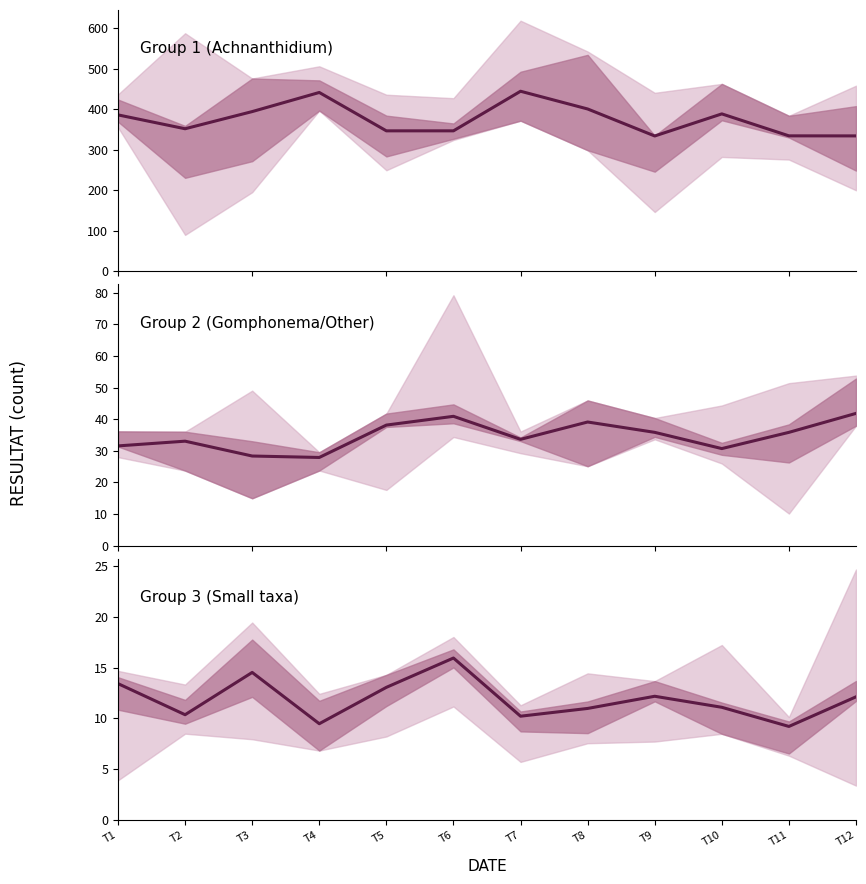

How many values in the Group 2 (Gomphonema/Other) series exceed 35?

6